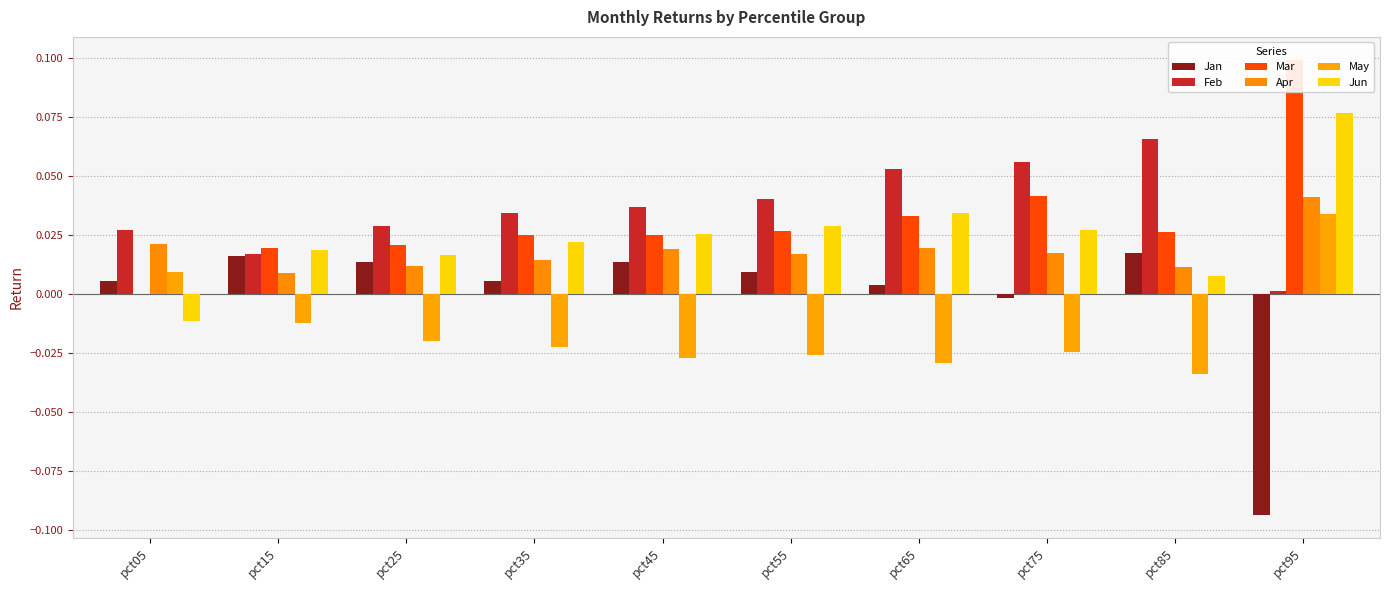

Does the chart contain stacked bars?

No